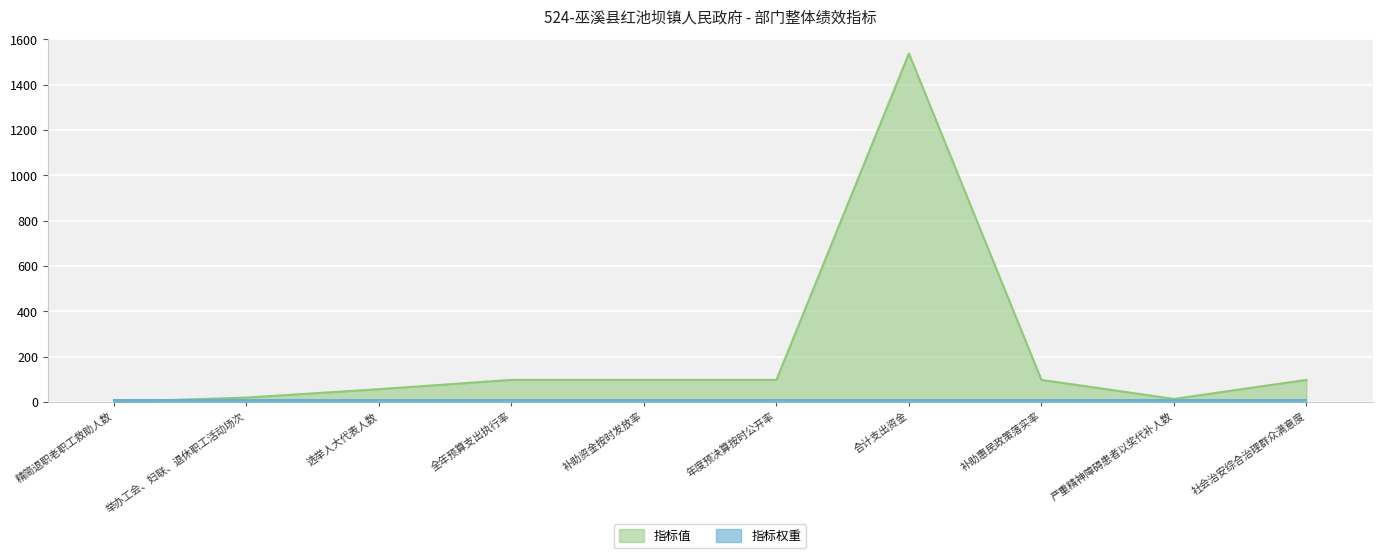

List the labels in order of value, largest first.

合计支出资金, 全年预算支出执行率, 补助资金按时发放率, 年度预决算按时公开率, 补助惠民政策落实率, 社会治安综合治理群众满意度, 选举人大代表人数, 举办工会、妇联、退休职工活动场次, 严重精神障碍患者以奖代补人数, 精简退职老职工救助人数